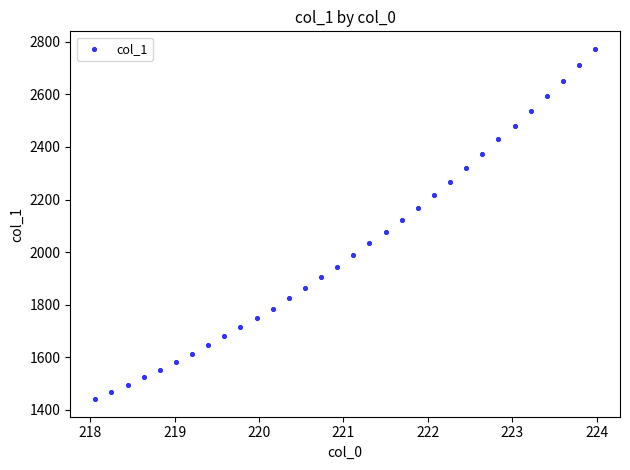

What is the range of X values (max minus min)?

5.9